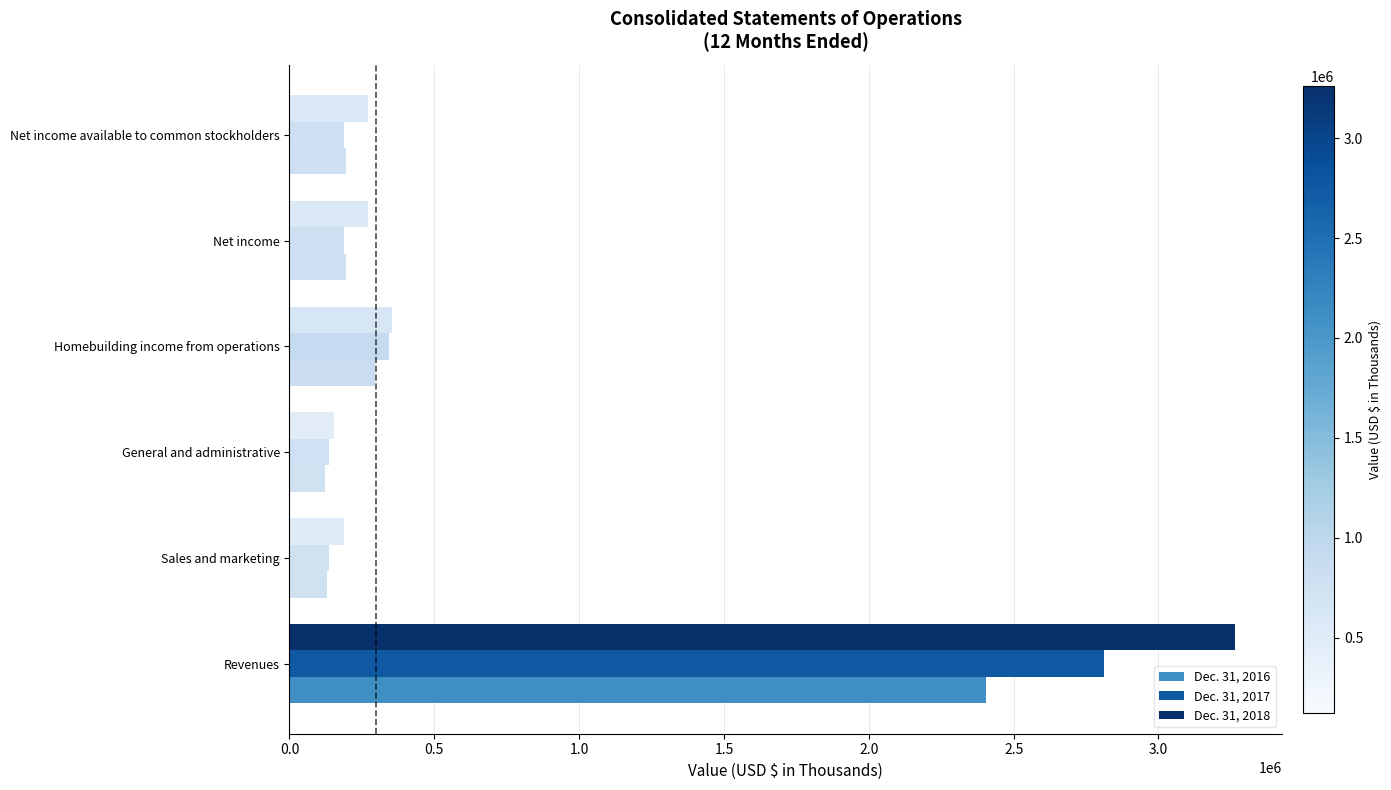

How many data points in Dec. 31, 2017 are less than 187551?

3